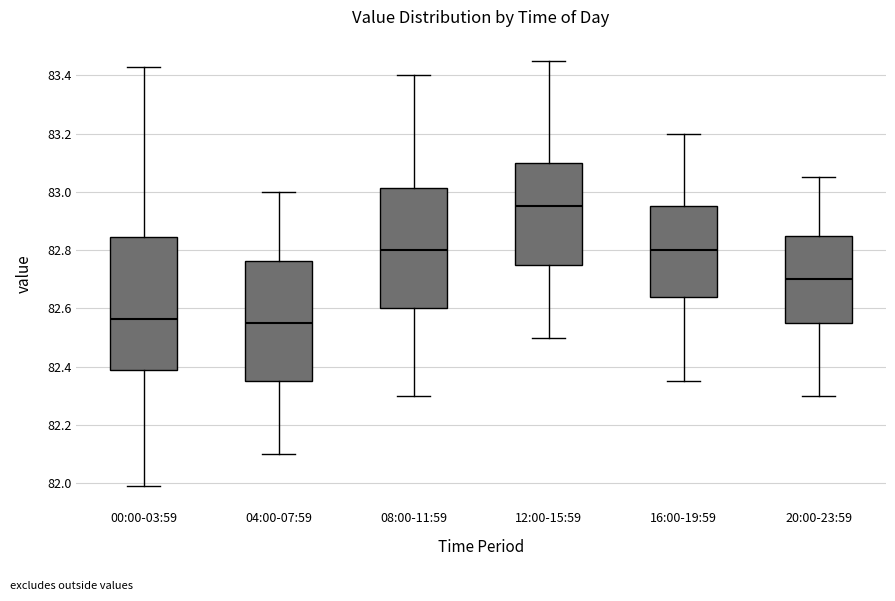

Which box is the tallest, from its lower edge to its upper edge?

00:00-03:59